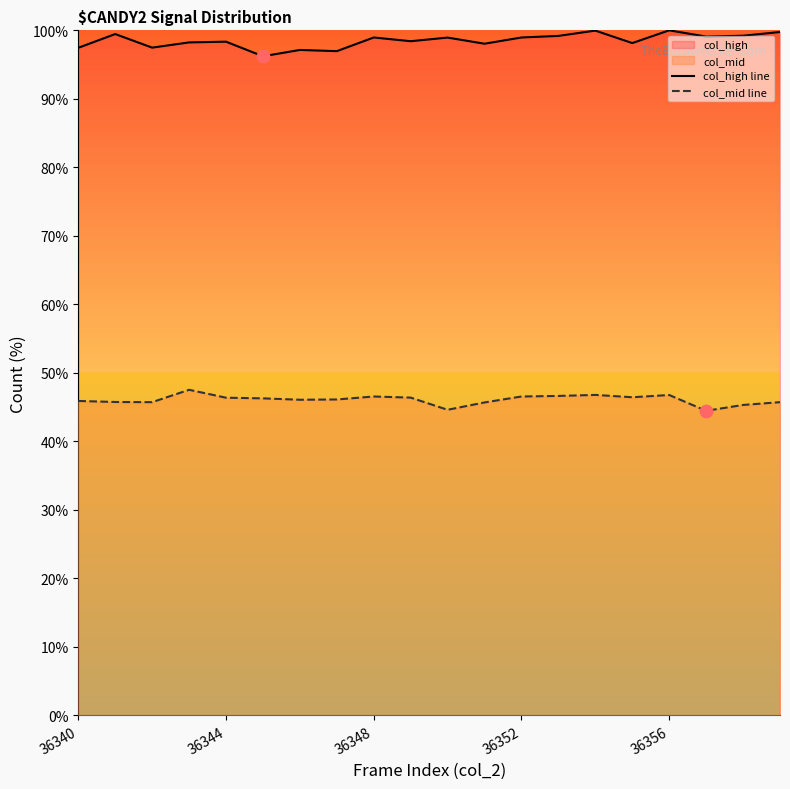

Which series has the largest total across all categories?

col_high line